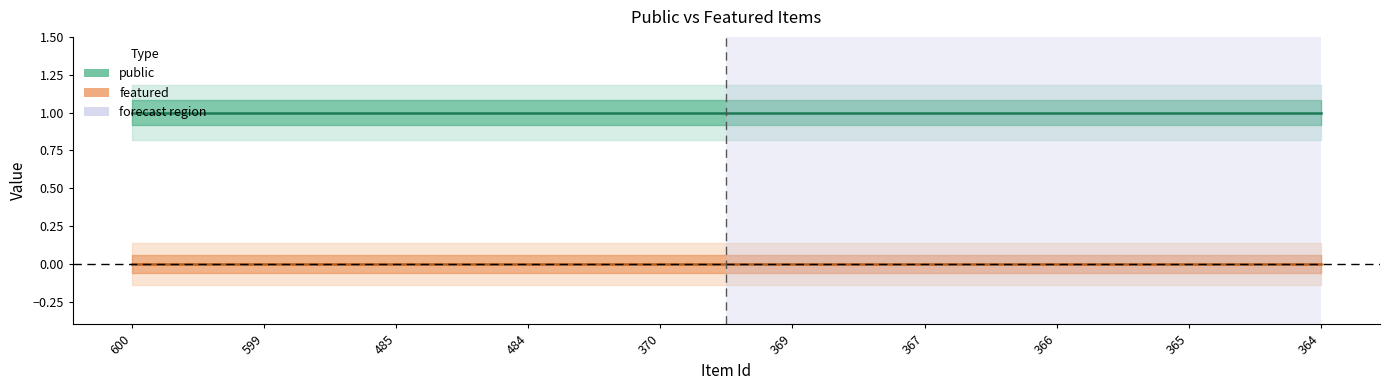

The public series shows 2 at 600. True or false?

False